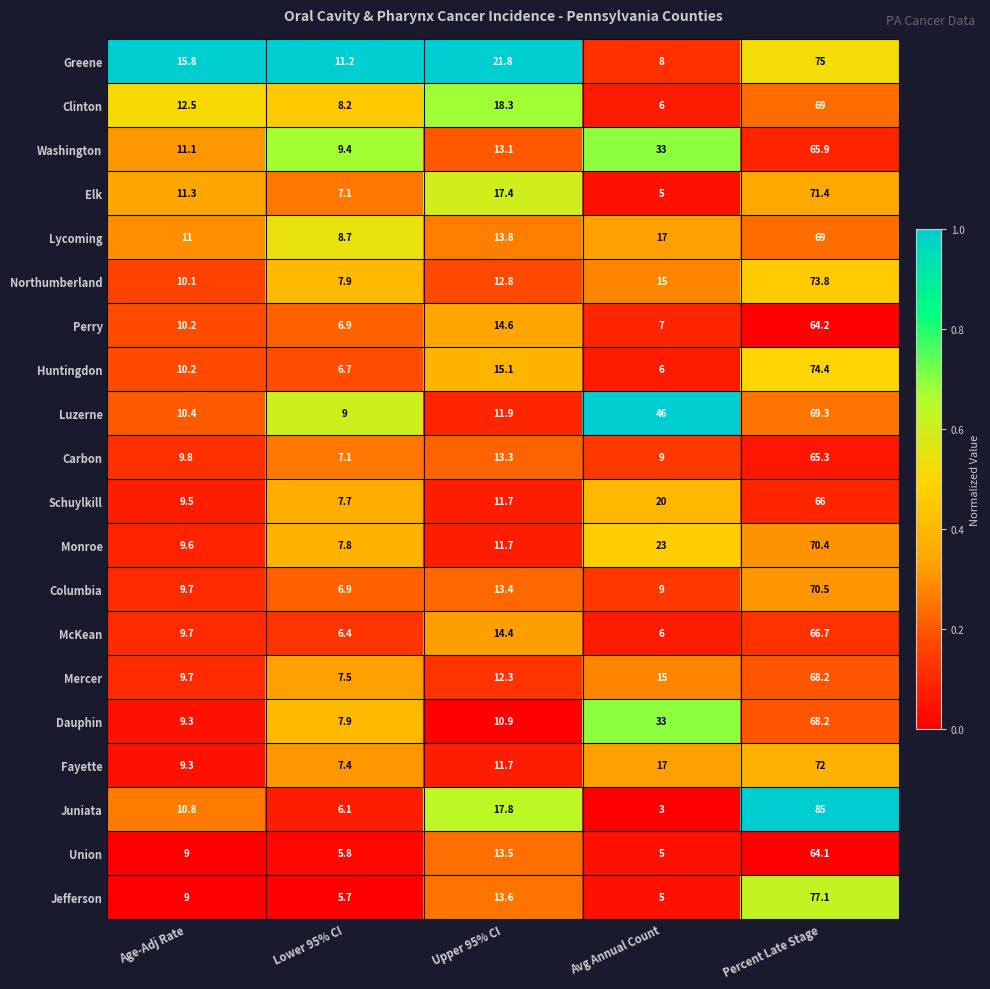

At which category does the chart reach its minimum across all series?

Avg Annual Count